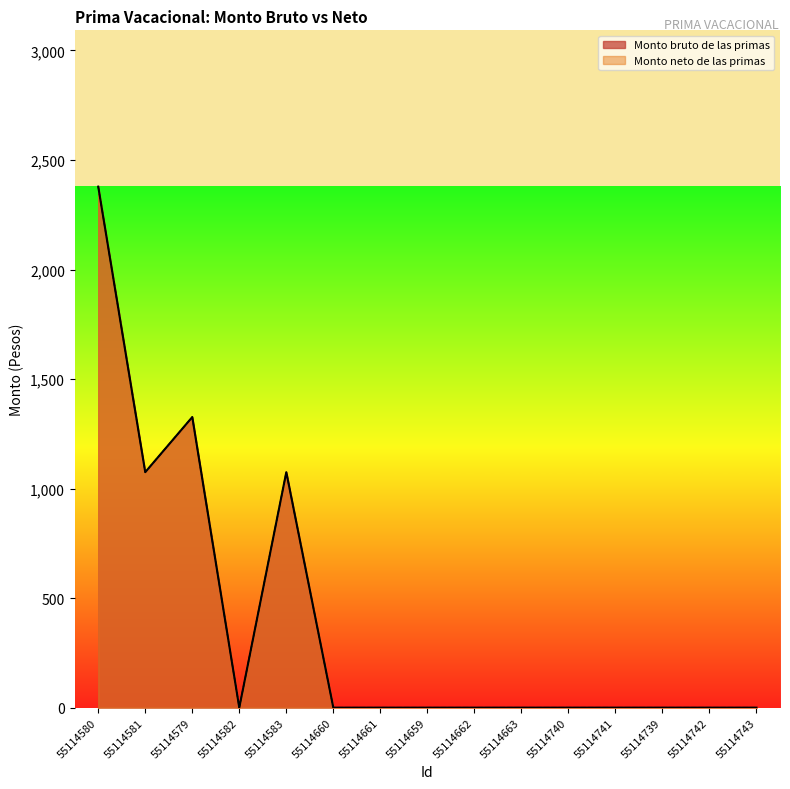

At which category does Monto bruto de las primas reach its first local valley?

55114581